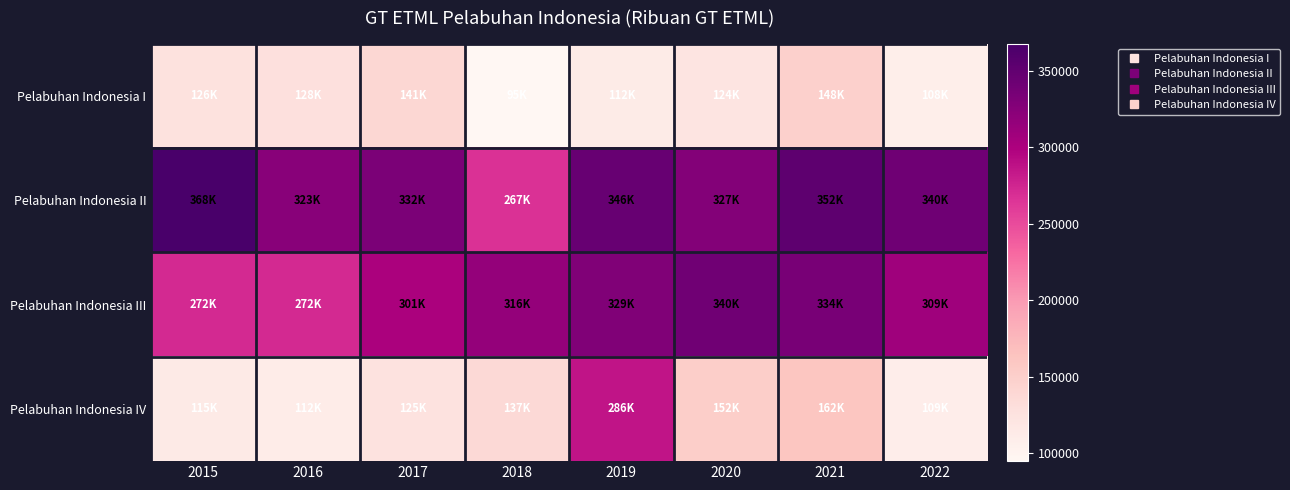

At which category does the chart reach its minimum across all series?

2018